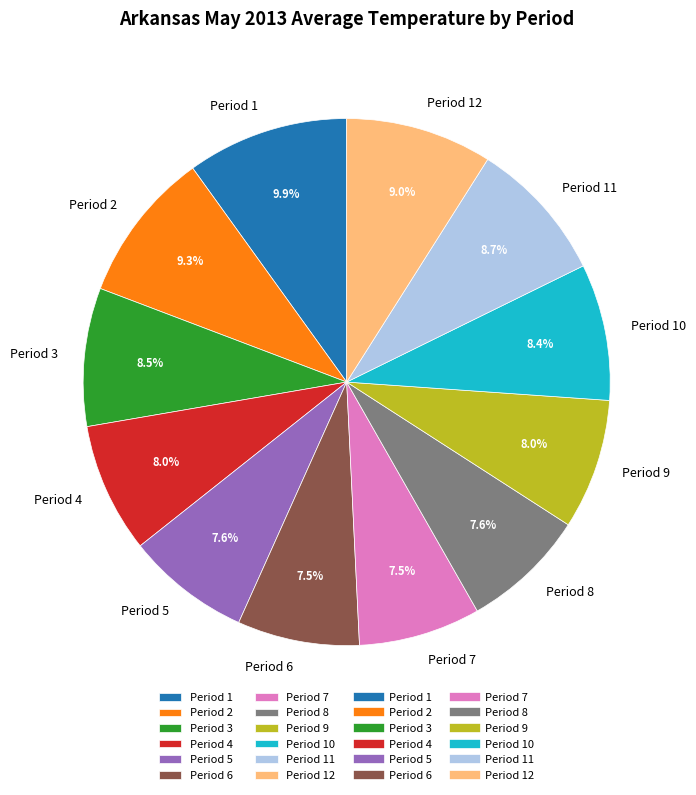

Which slice is the largest?

Period 1